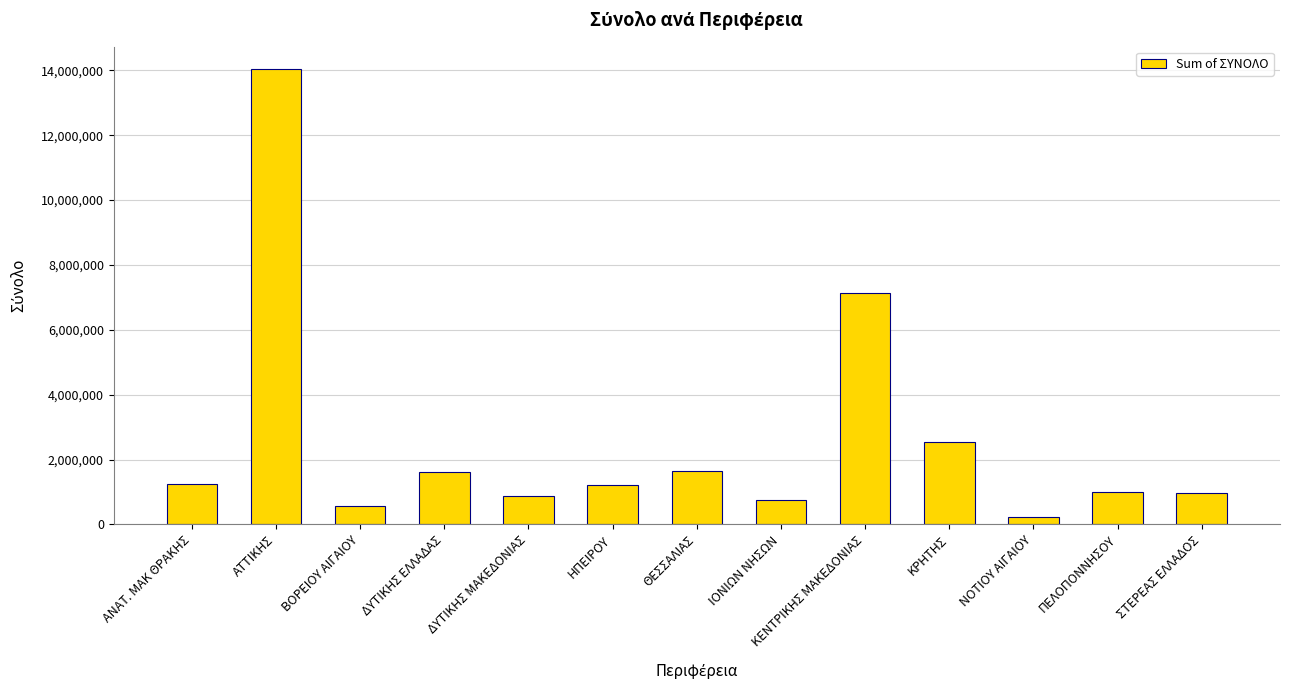

The chart shows a value of 1545961.0 at ΔΥΤΙΚΗΣ ΜΑΚΕΔΟΝΙΑΣ. True or false?

False